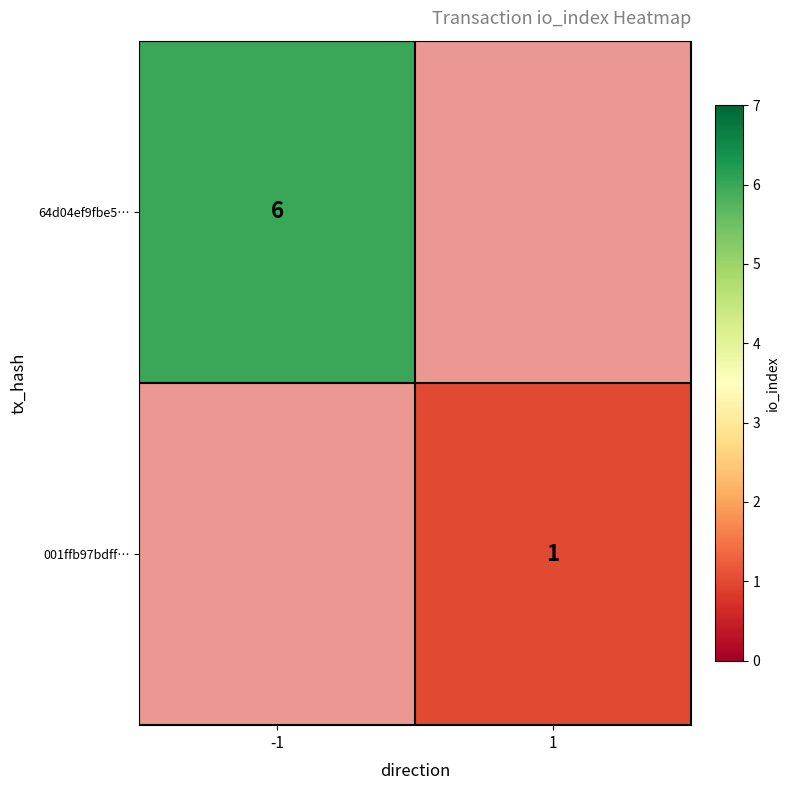

The 001ffb97bdff… series shows 1 at 1. True or false?

True